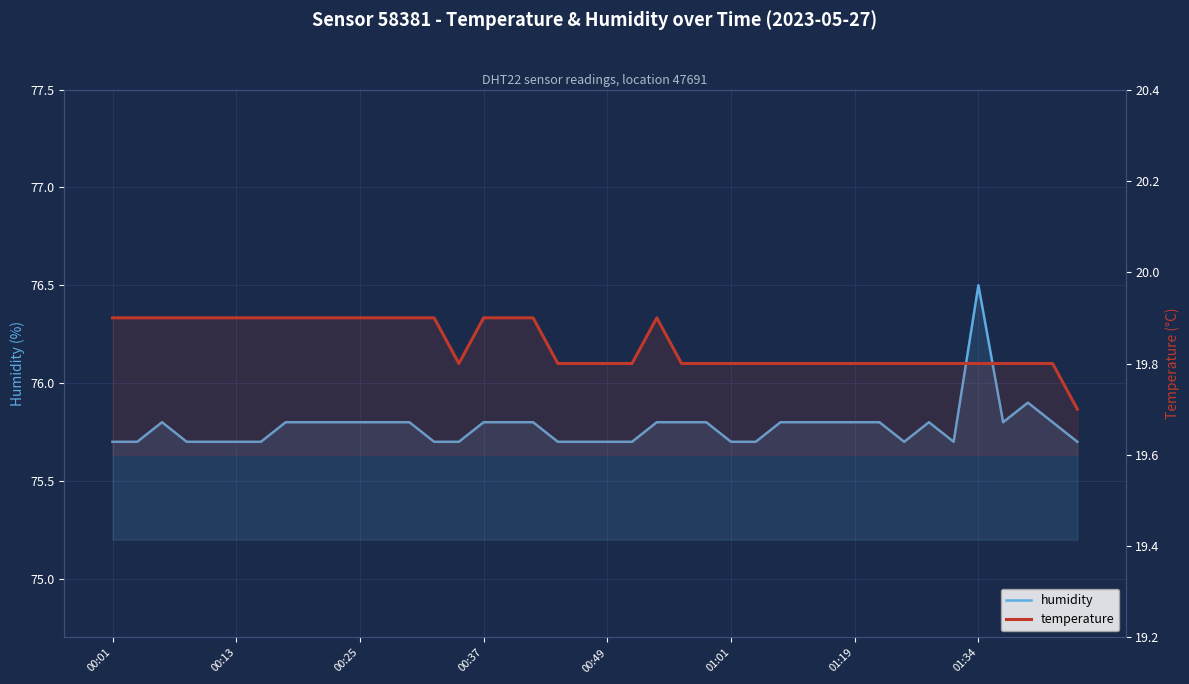

What are all the series names shown in the legend?

humidity, temperature